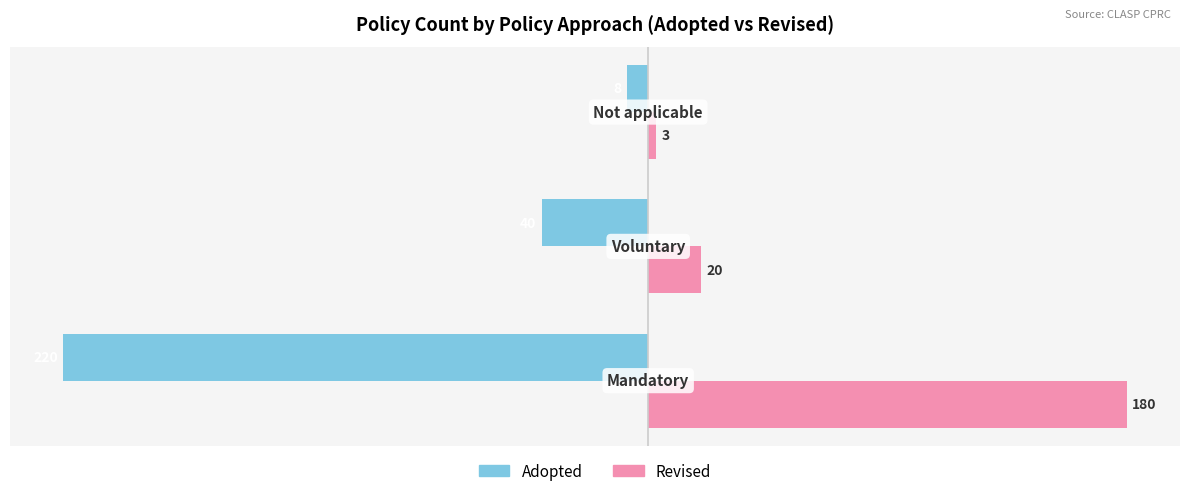

How many Adopted values are between -220 and -8?

3